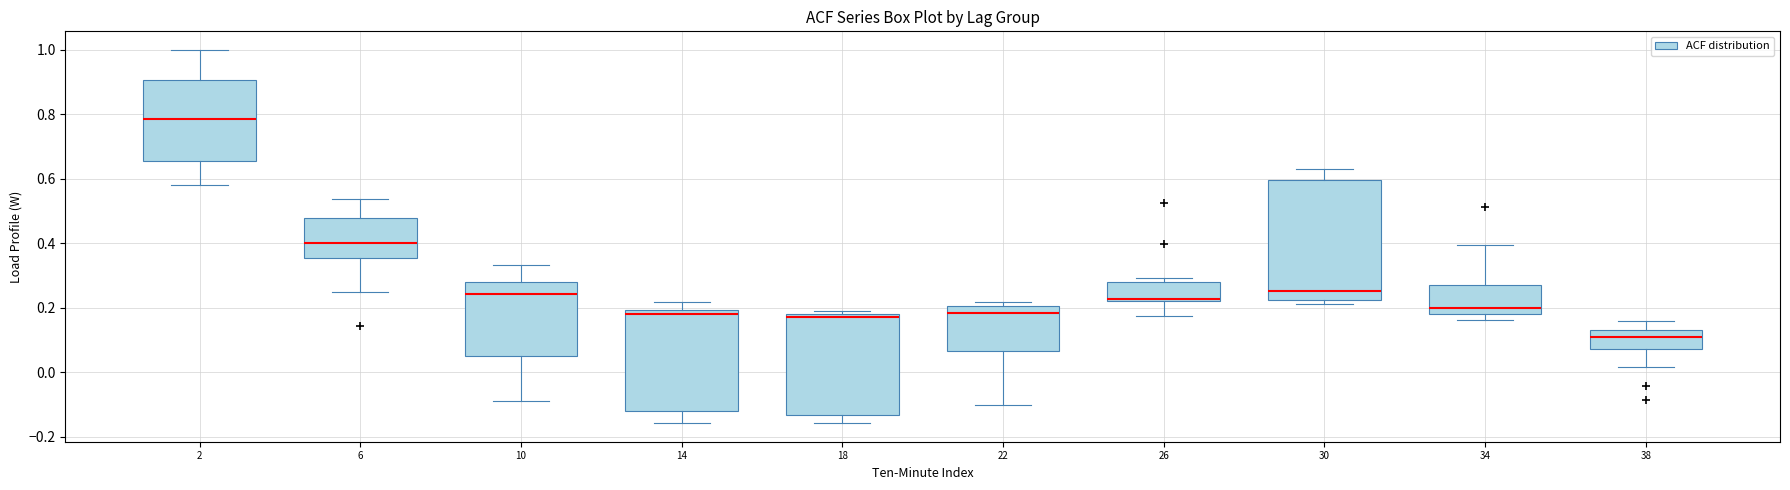

Where does the lower whisker of the box at x = 6 end on the y-axis? The values are not printed on the chart, so give them approximately, as read against the axis.

0.24